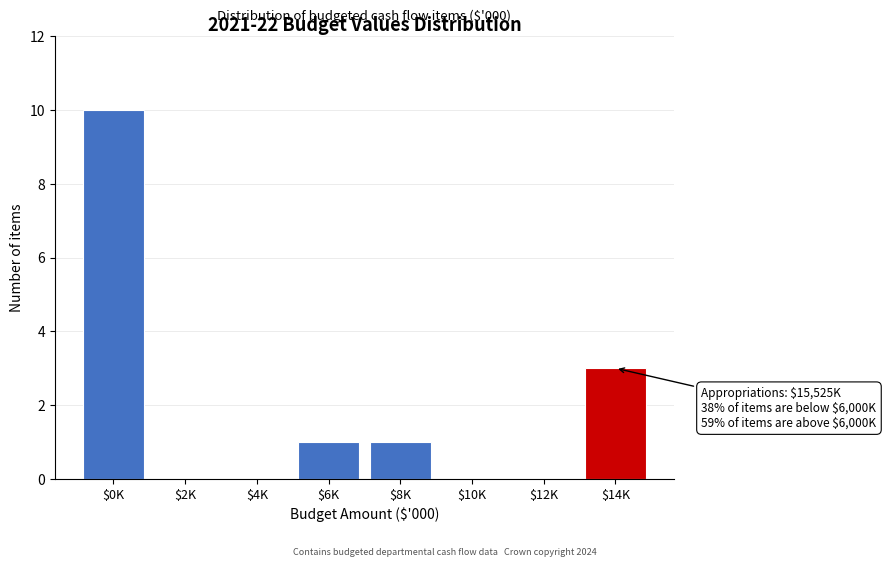

The chart shows a value of 0 at $2K. True or false?

True